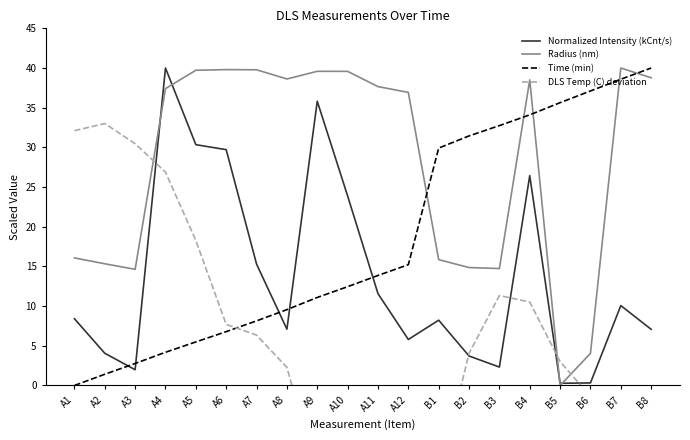

The Radius (nm) series shows 15.3 at A2. True or false?

True